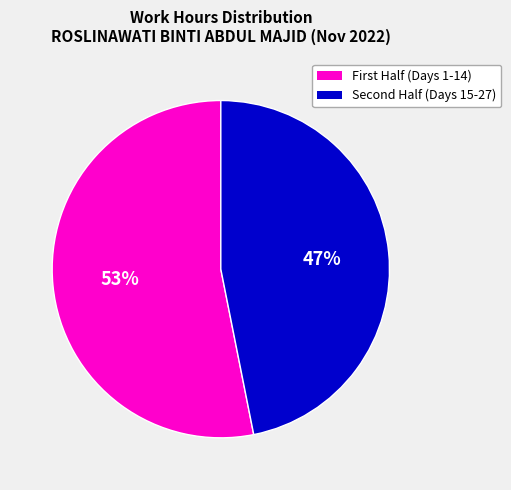

To the nearest percent, what is the average slice percentage?

50%